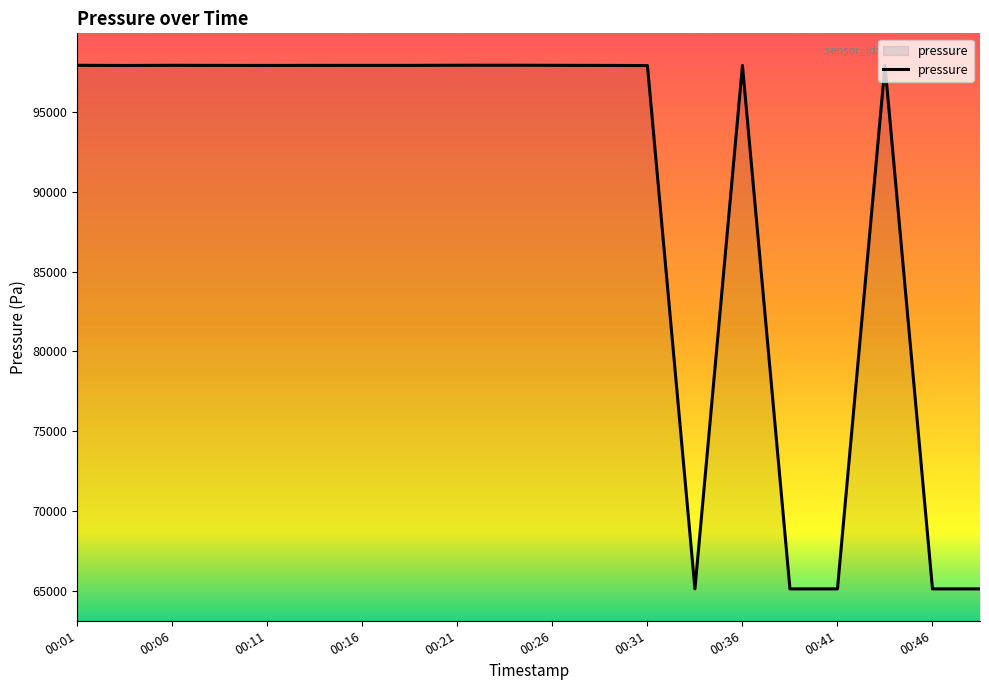

What is the difference between the maximum and minimum values?

32846.0